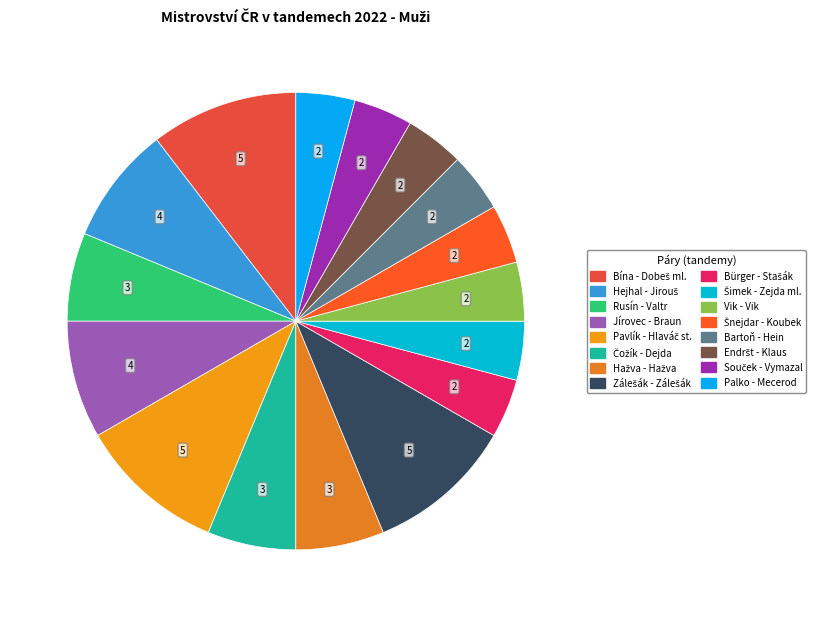

Do Hažva - Hažva and Vik - Vik together represent more than half of the pie?

No